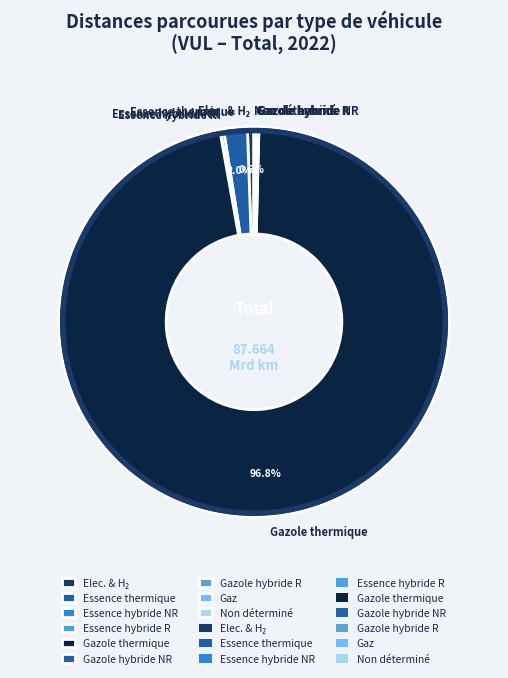

Is there a majority slice in this chart?

Yes